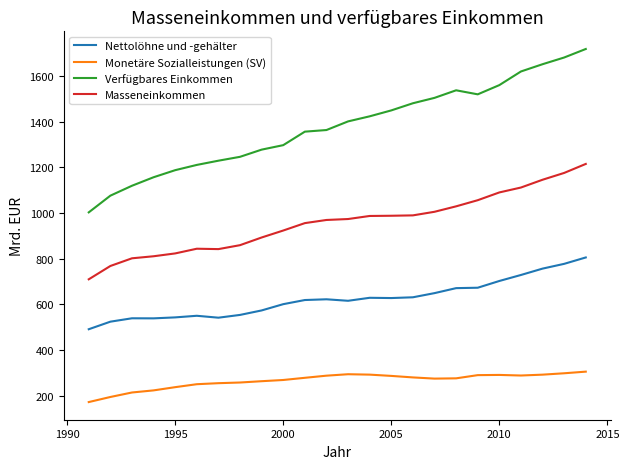

What is the sum of all Masseneinkommen values?

22964.4